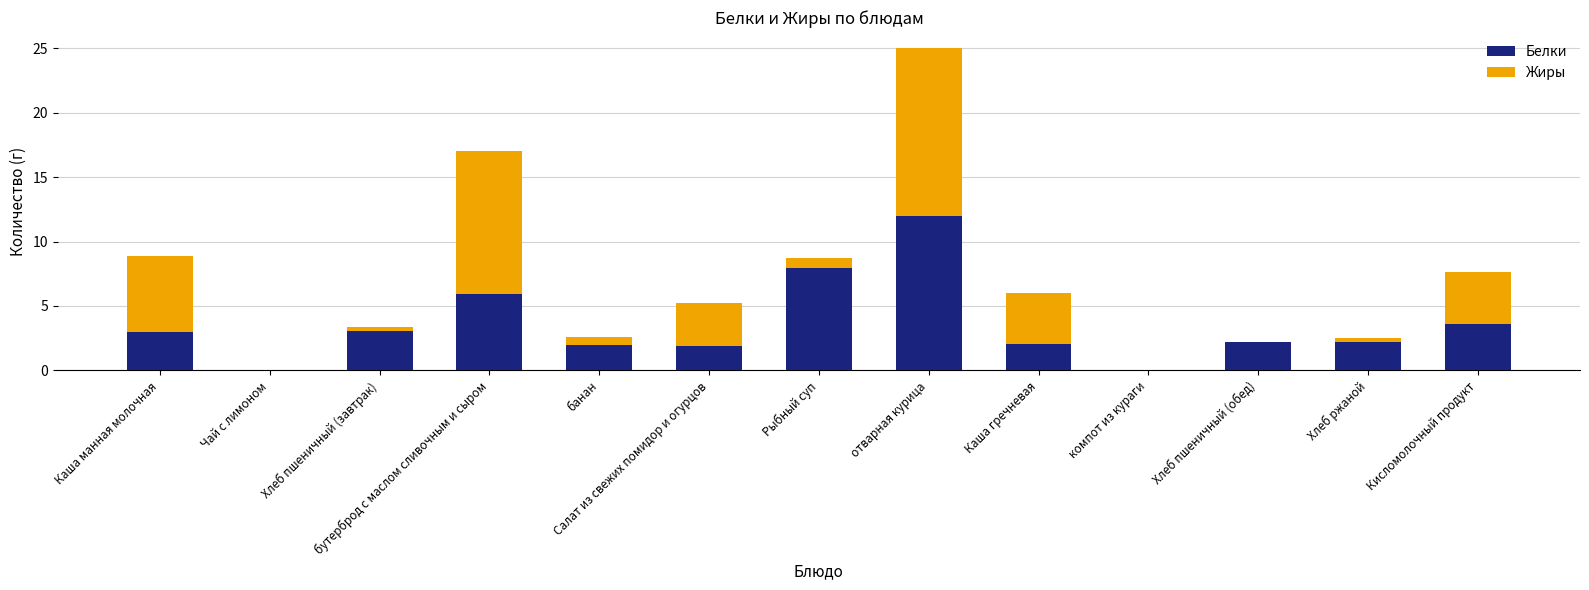

What is the sum of all Белки values?

45.8